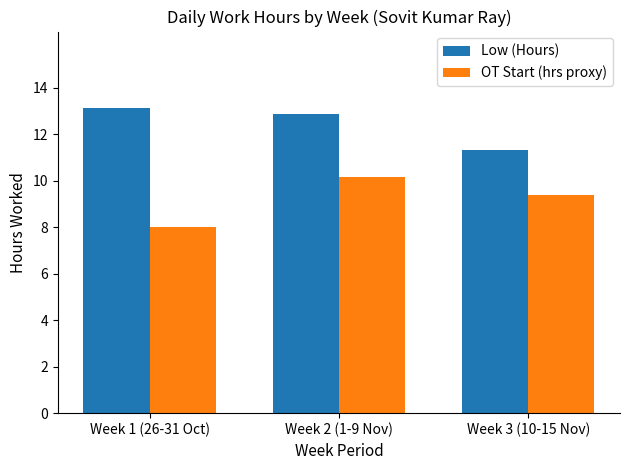

List the series in order of their peak value, highest first.

Low (Hours), OT Start (hrs proxy)